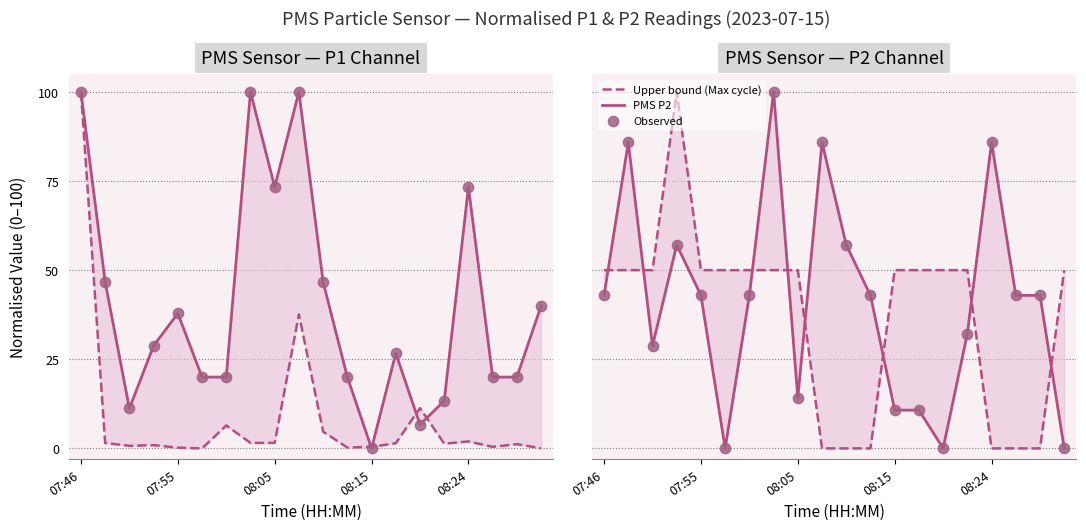

Which series has the largest total across all categories?

Observed